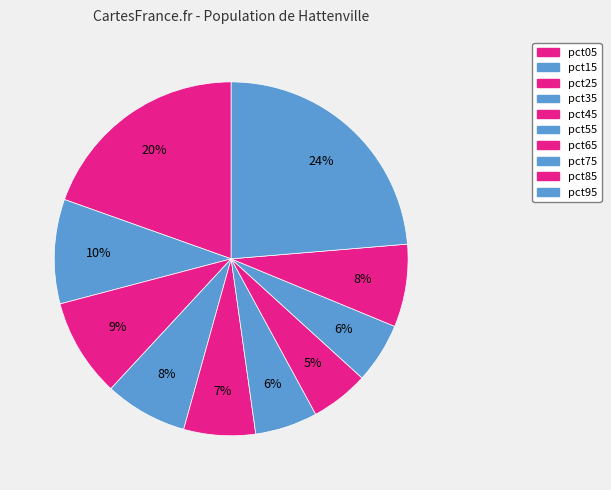

How many segments does this pie chart have?

10